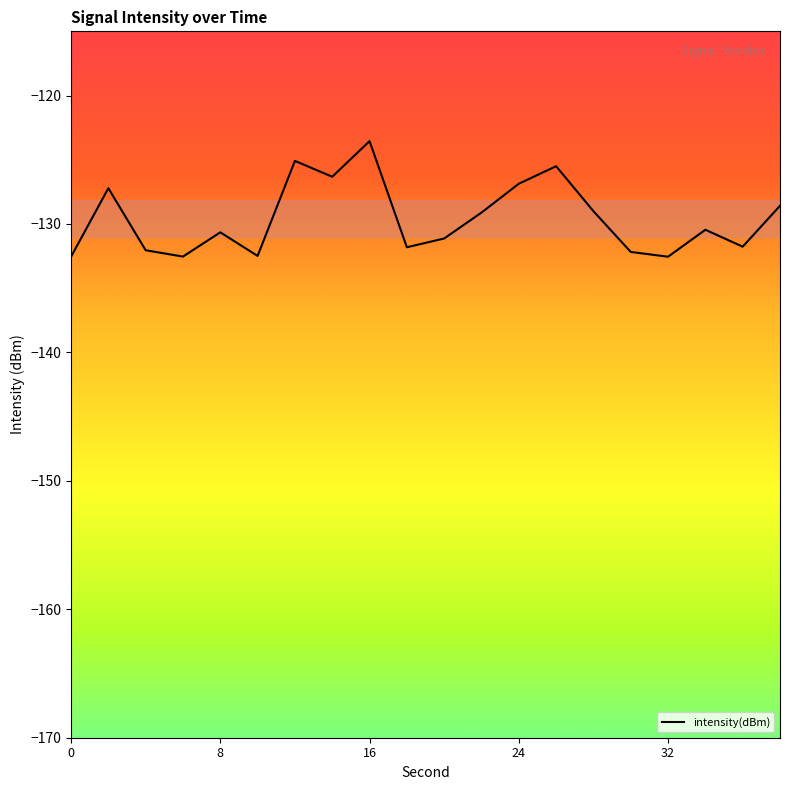

What is the maximum value shown in the chart?

-123.5